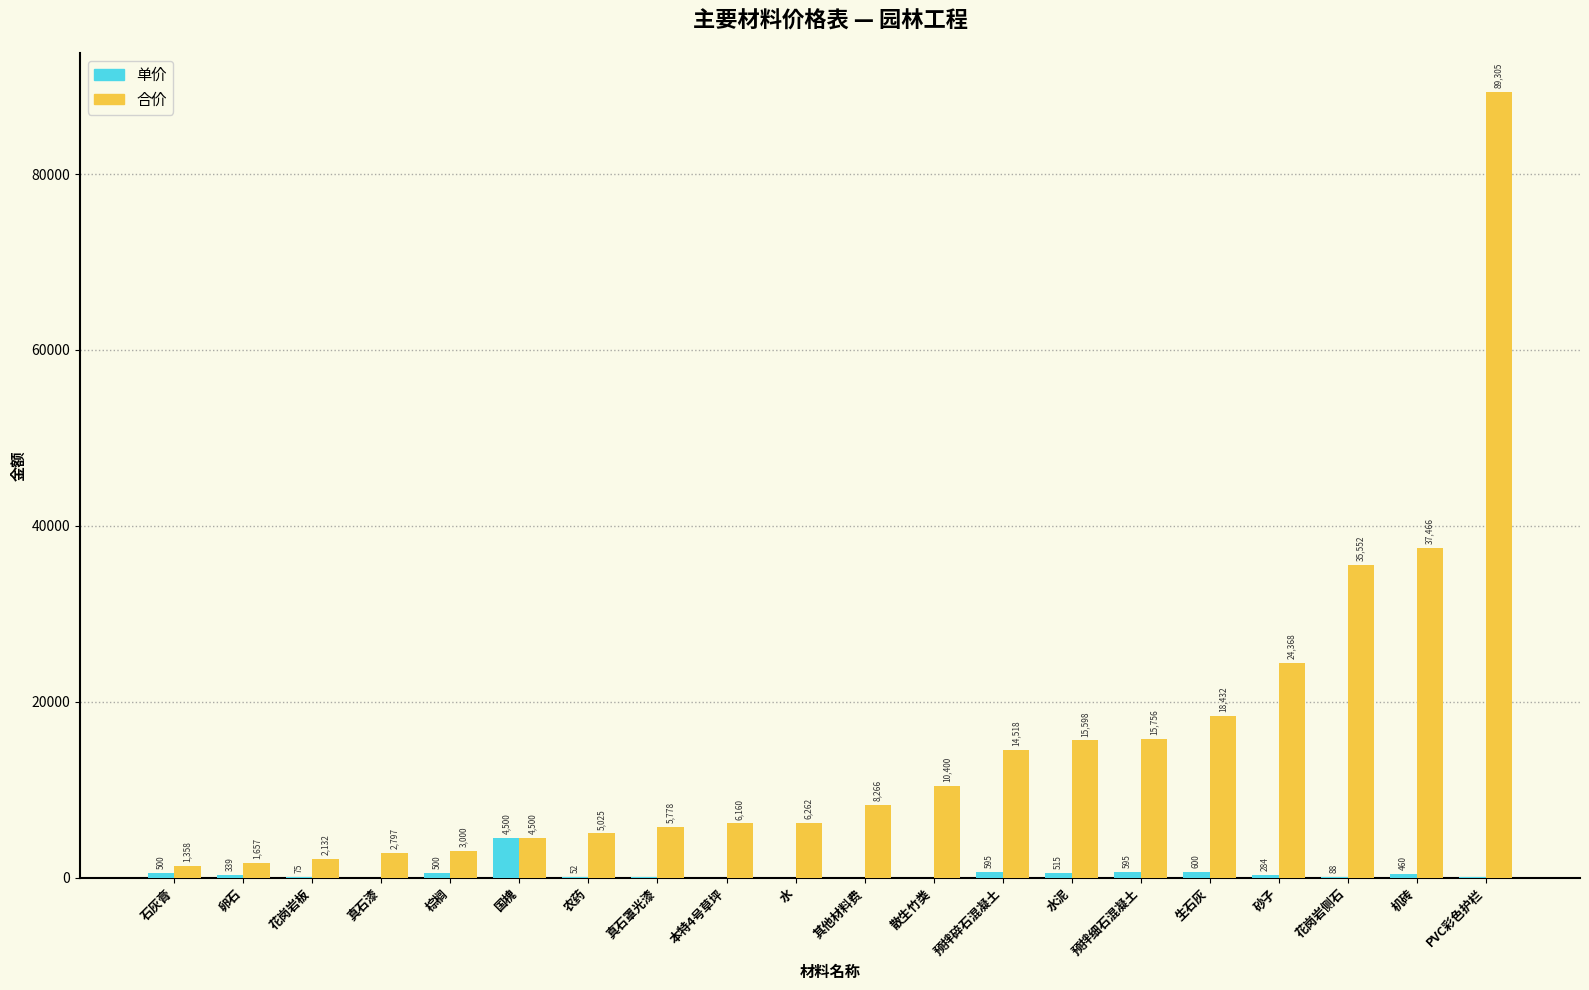

Read the 单价 value at PVC彩色护栏.

25.0